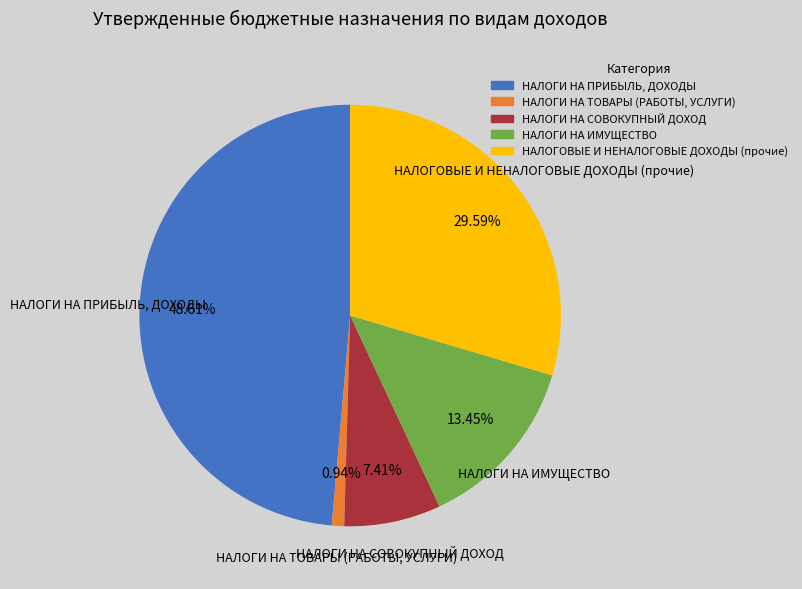

Rank the categories by value from lowest to highest.

НАЛОГИ НА ТОВАРЫ (РАБОТЫ, УСЛУГИ), НАЛОГИ НА СОВОКУПНЫЙ ДОХОД, НАЛОГИ НА ИМУЩЕСТВО, НАЛОГОВЫЕ И НЕНАЛОГОВЫЕ ДОХОДЫ (прочие), НАЛОГИ НА ПРИБЫЛЬ, ДОХОДЫ